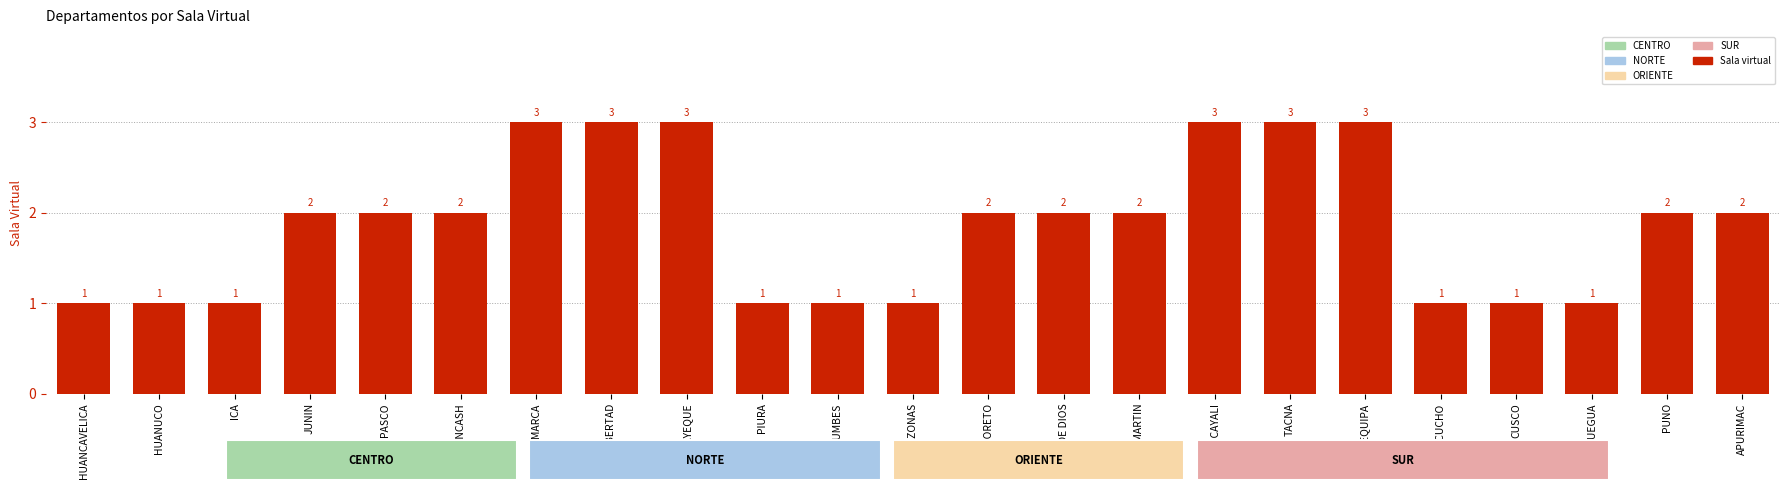

Between LA LIBERTAD and PASCO, which is larger?

LA LIBERTAD